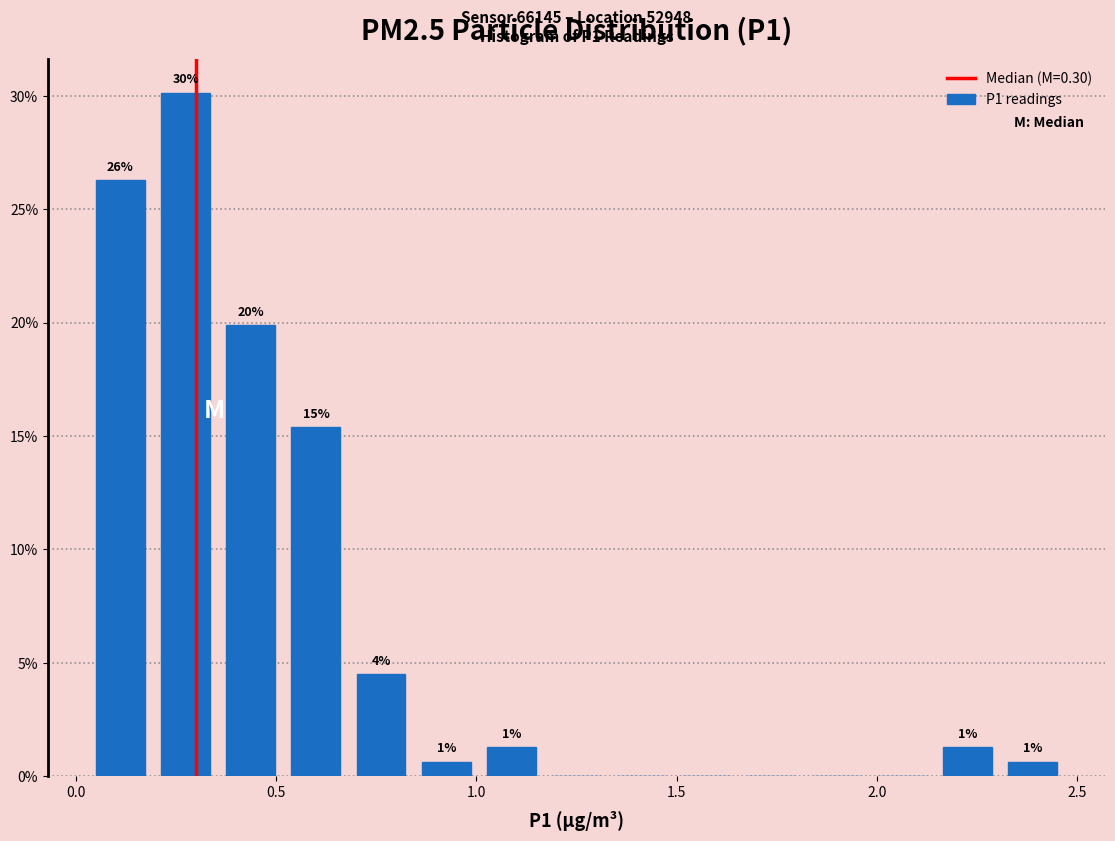

Read against the x-axis, roughly where is the centre of the tallest bar?

0.25